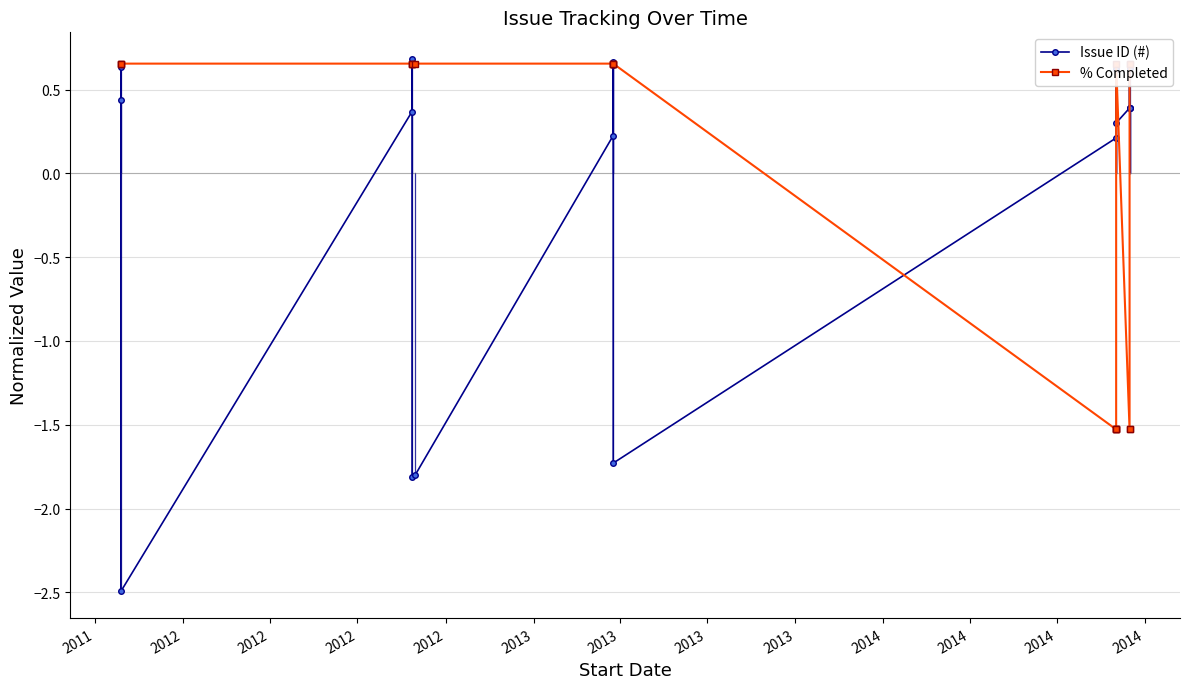

Reading left to right, list all the values displayed in this chart.

Issue ID (#): 0.4	0.6	-2.5	0.4	0.7	-1.8	-1.8	0.2	0.6	0.7	-1.7	0.2	0.6	0.6	0.6	0.3	0.4	0.6	0.4	0.4
% Completed: 0.7	0.7	0.7	0.7	0.7	0.7	0.7	0.7	0.7	0.7	0.7	-1.5	-1.5	-1.5	-1.5	0.7	-1.5	-1.5	0.7	0.7